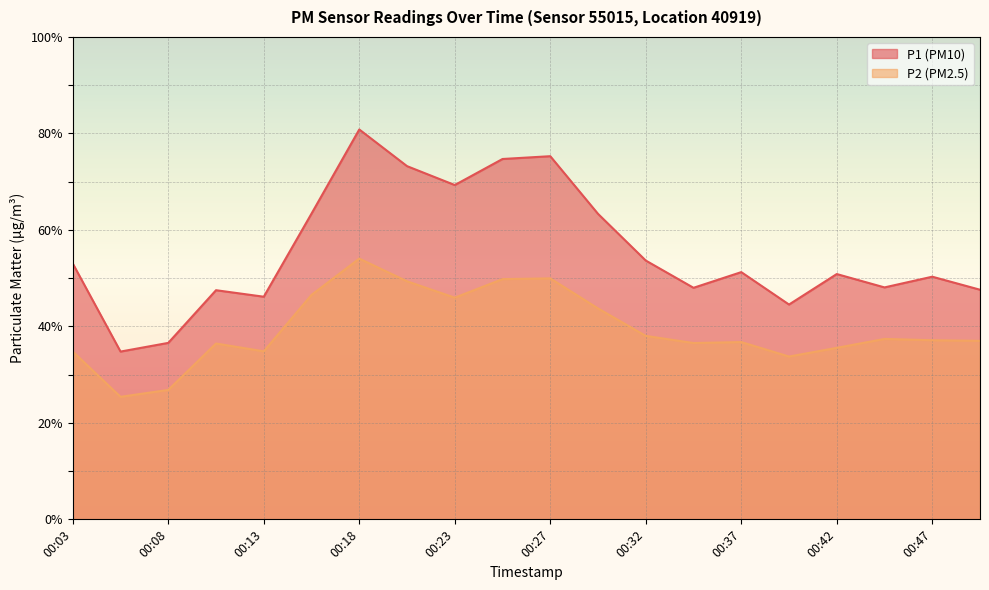

List the labels in order of P1 value, largest first.

00:18, 00:27, 00:25, 00:20, 00:23, 00:15, 00:30, 00:32, 00:03, 00:37, 00:42, 00:47, 00:44, 00:35, 00:49, 00:10, 00:13, 00:40, 00:08, 00:05